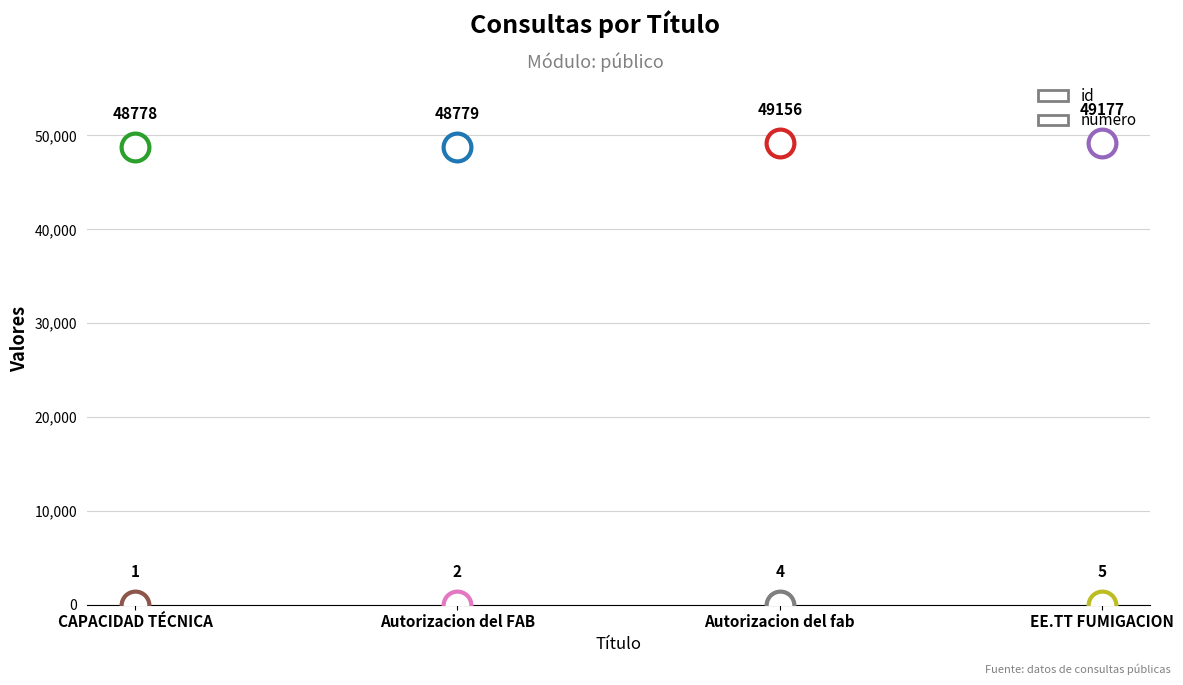

Which series has the largest total across all categories?

id